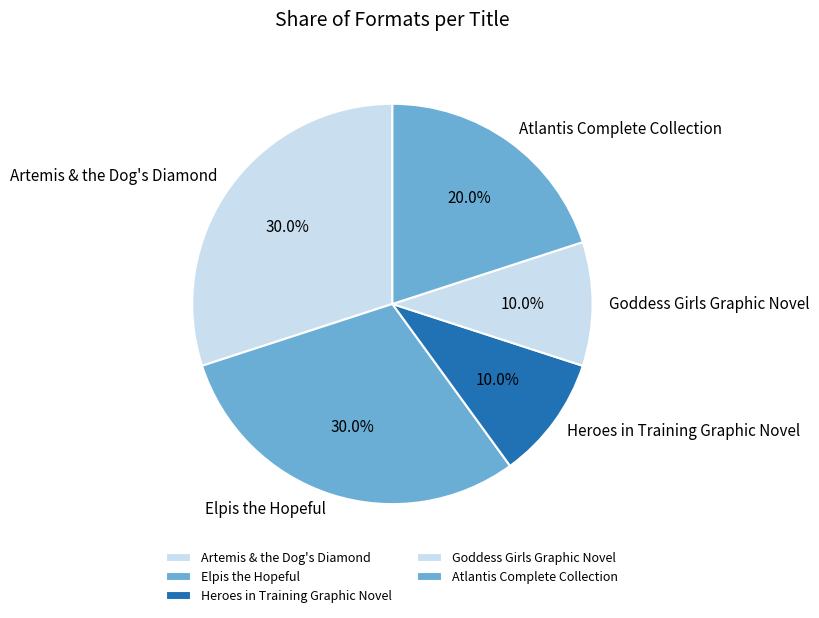

To the nearest percent, what percentage of the pie is Elpis the Hopeful?

30%